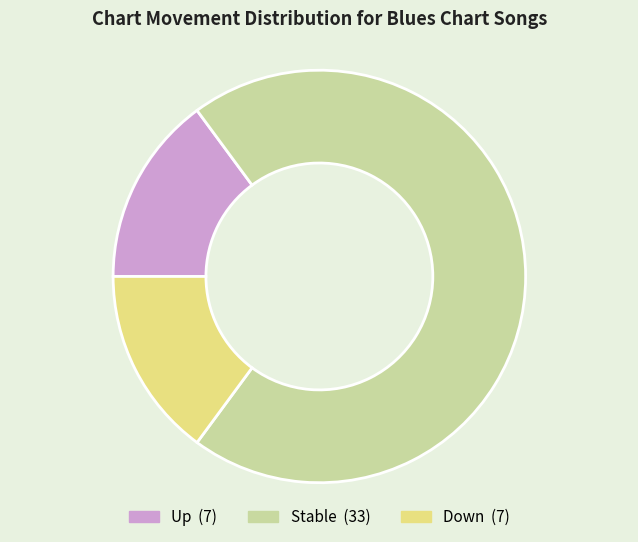

Is there any slice that represents more than half of the pie?

Yes